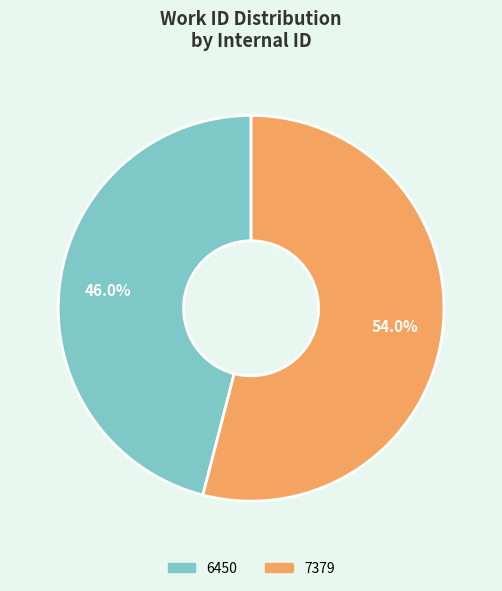

Rank the categories by value from lowest to highest.

6450, 7379